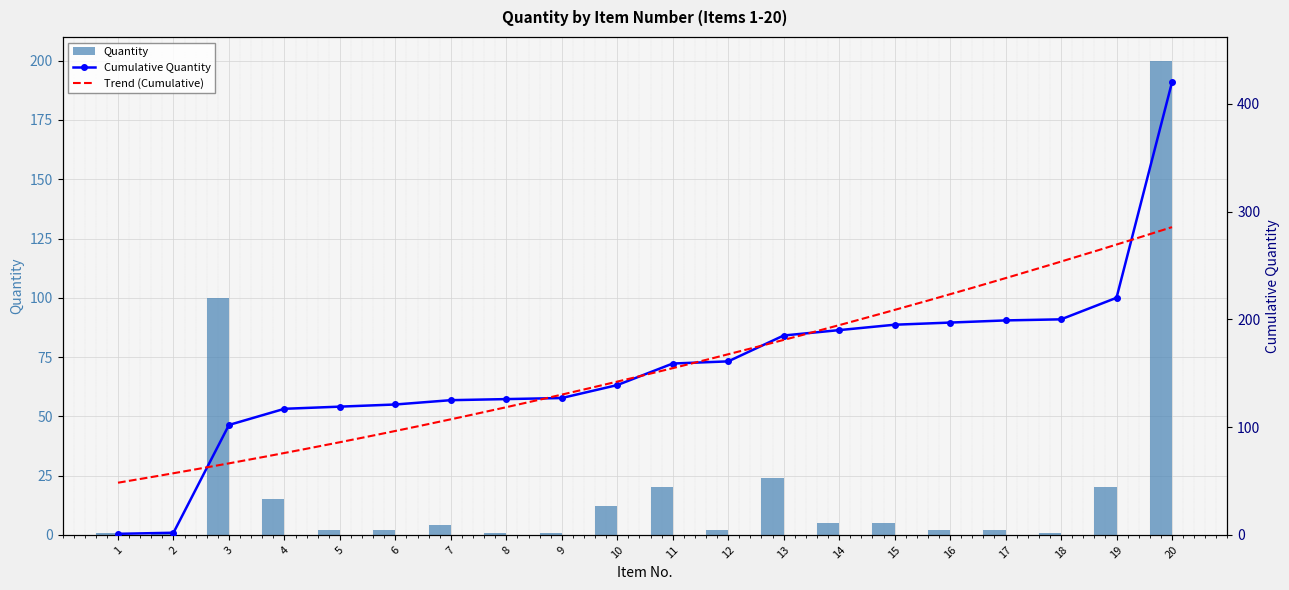

Reading right to left, what are all the values shown in this chart?

20=200	19=20	18=1	17=2	16=2	15=5	14=5	13=24	12=2	11=20	10=12	9=1	8=1	7=4	6=2	5=2	4=15	3=100	2=1	1=1